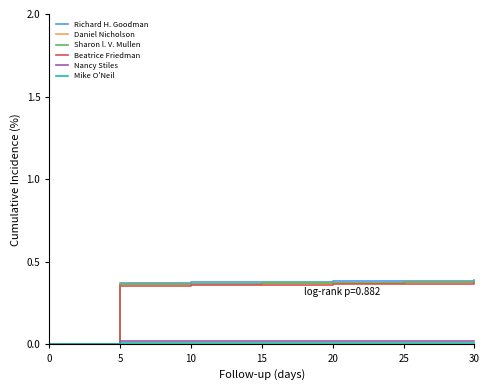

True or false: Richard H. Goodman and Mike O'Neil intersect in this chart.

False